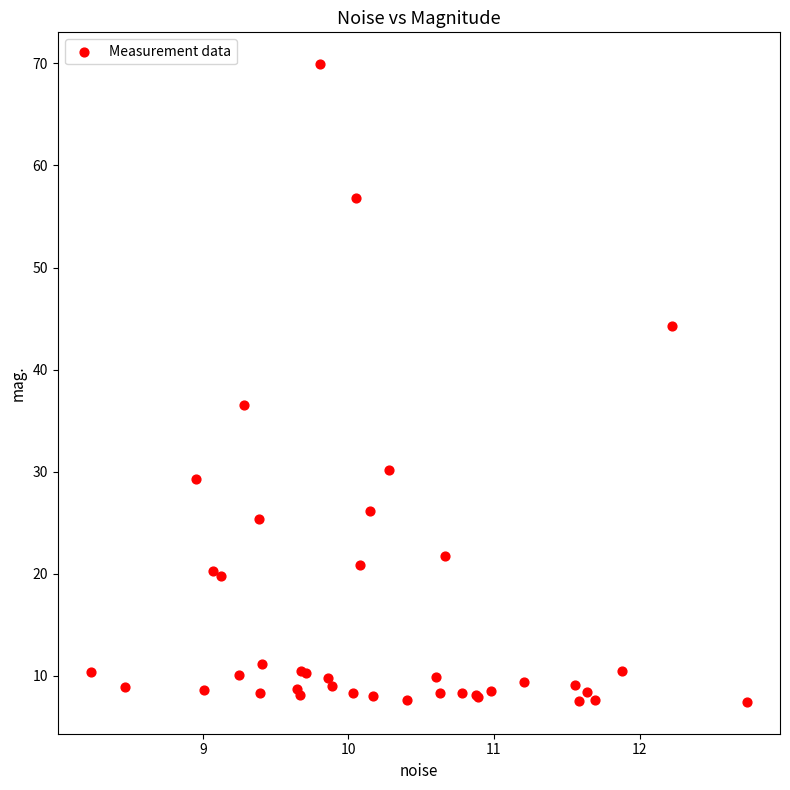

What Y value in the scatter plot is closest to 38?

36.5